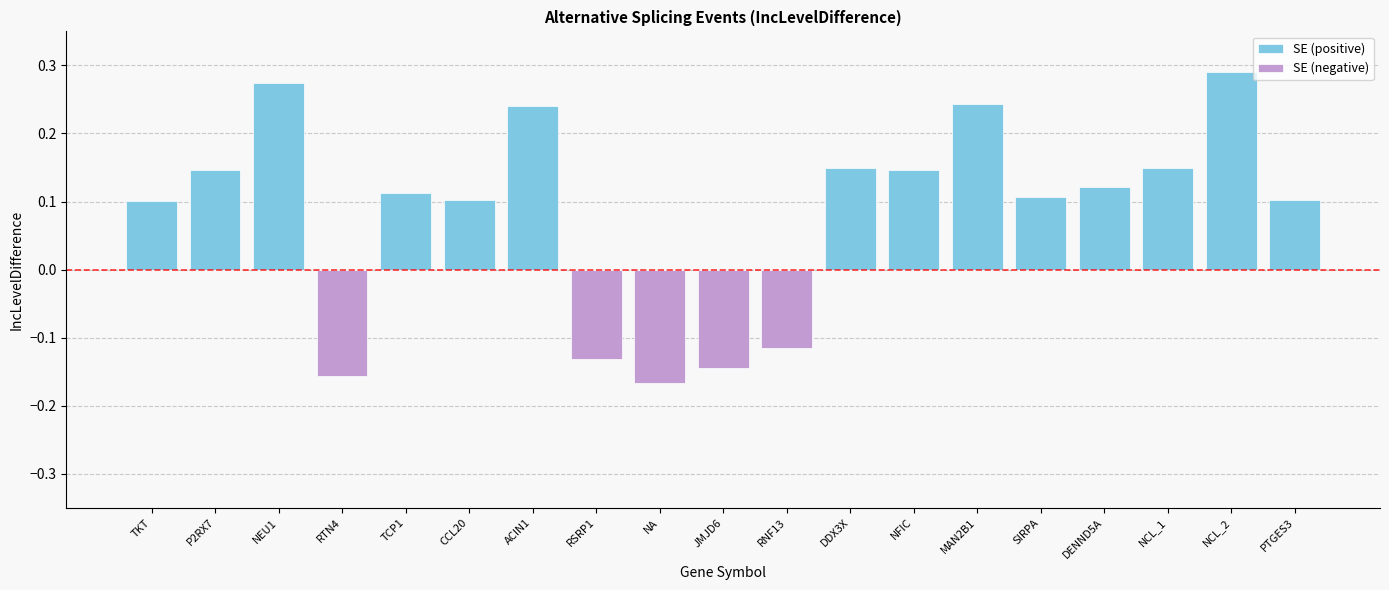

Rank the series by their average value, from highest to lowest.

SE (positive), SE (negative)